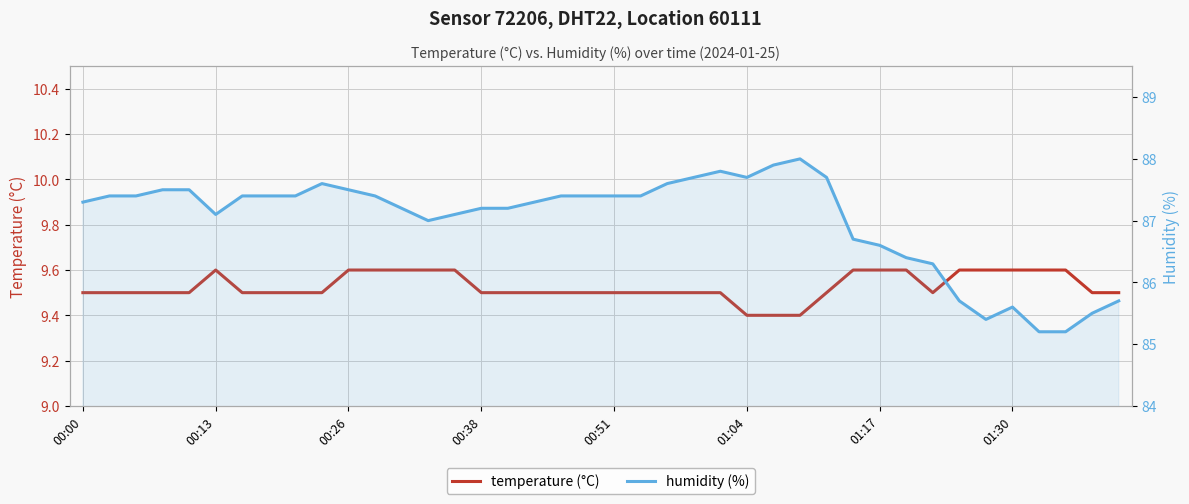

Which series has the largest range (max minus min)?

humidity (%)